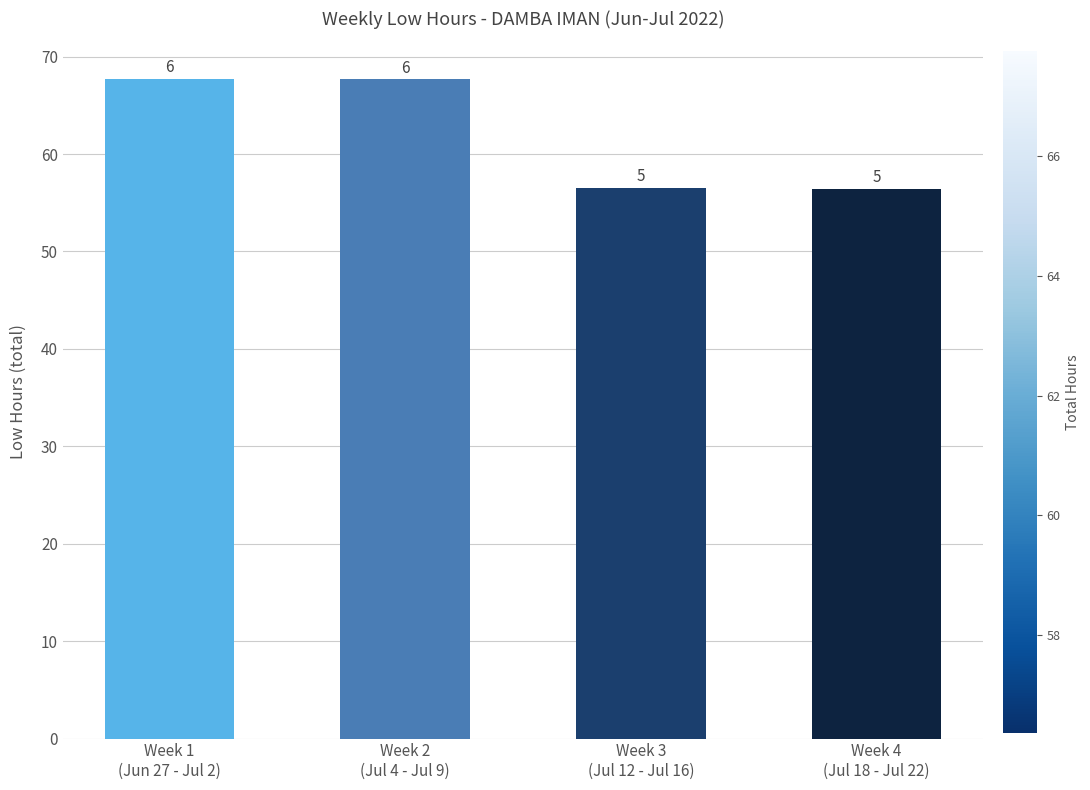

Reading left to right, what are all the values shown in this chart?

67.8	67.7	56.5	56.4